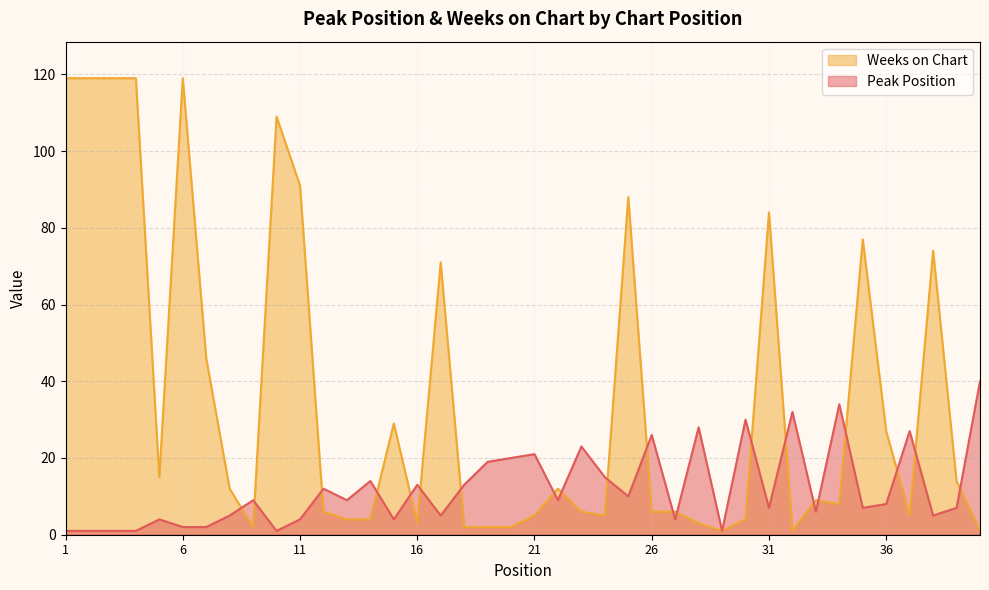

How many values in the Peak Position series are below 9?

20